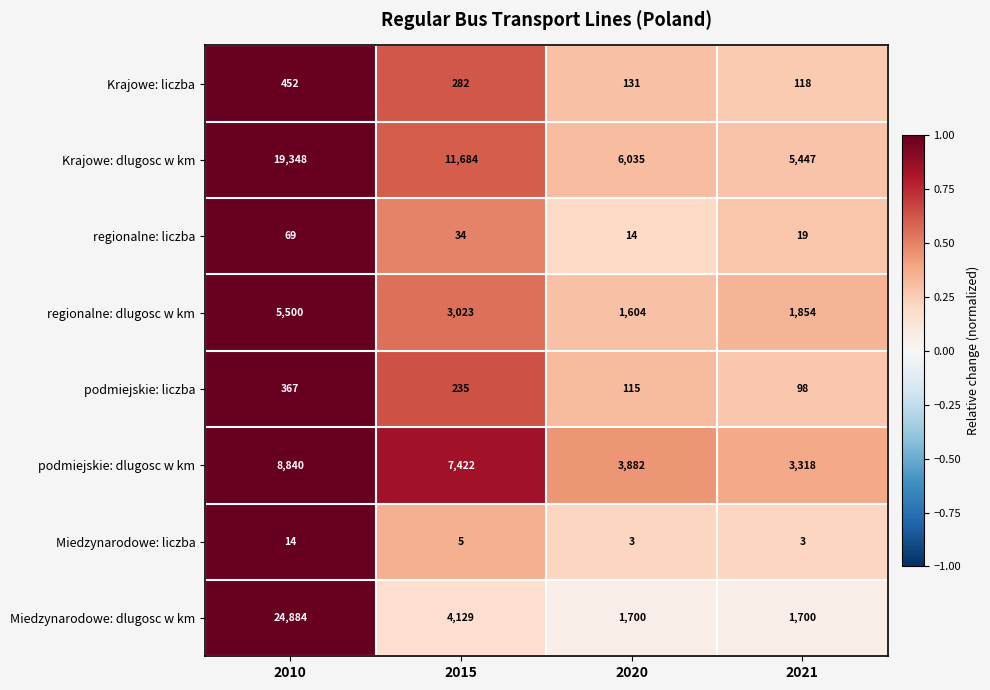

Which series changed the most between 2015 and 2020?

Krajowe: dlugosc w km